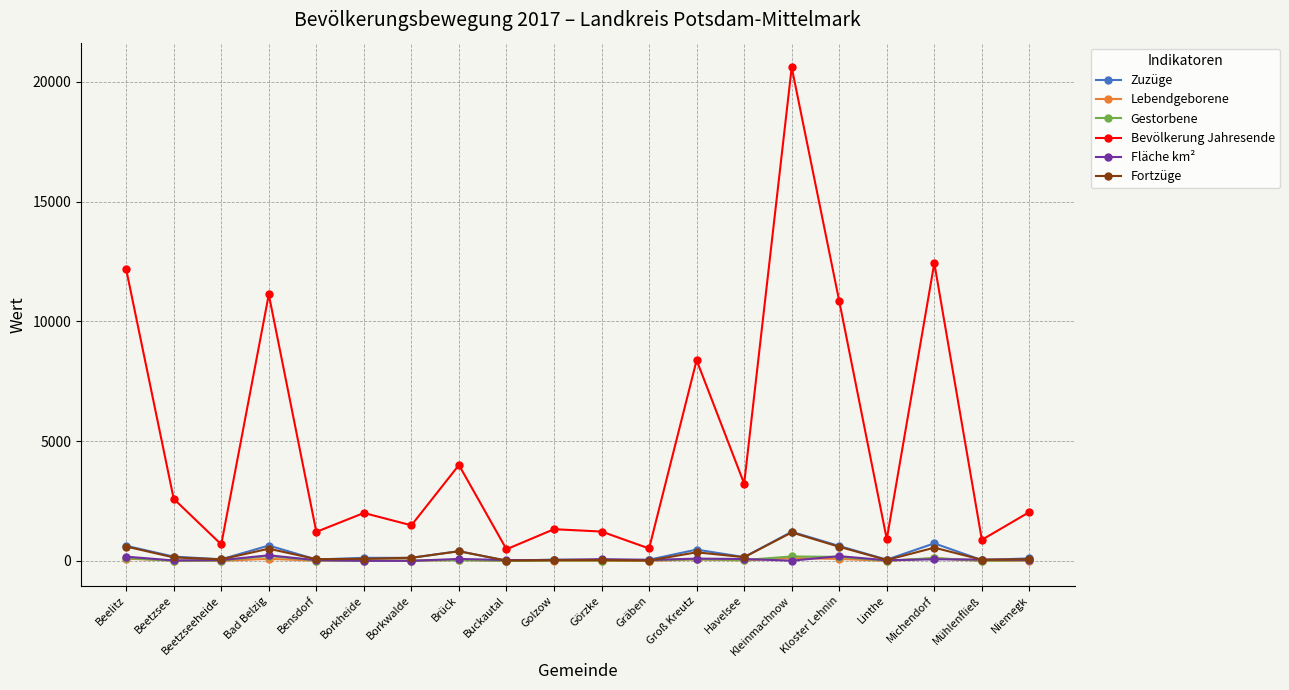

How many values in the Gestorbene series are below 27?

10